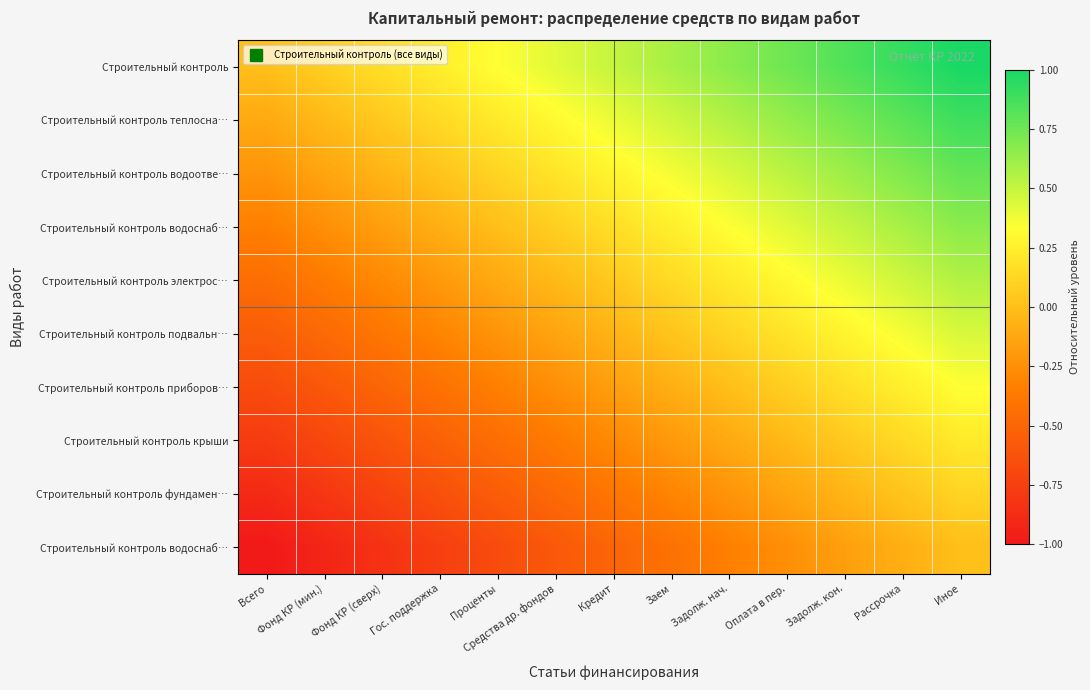

Count the number of data series in this chart.

10